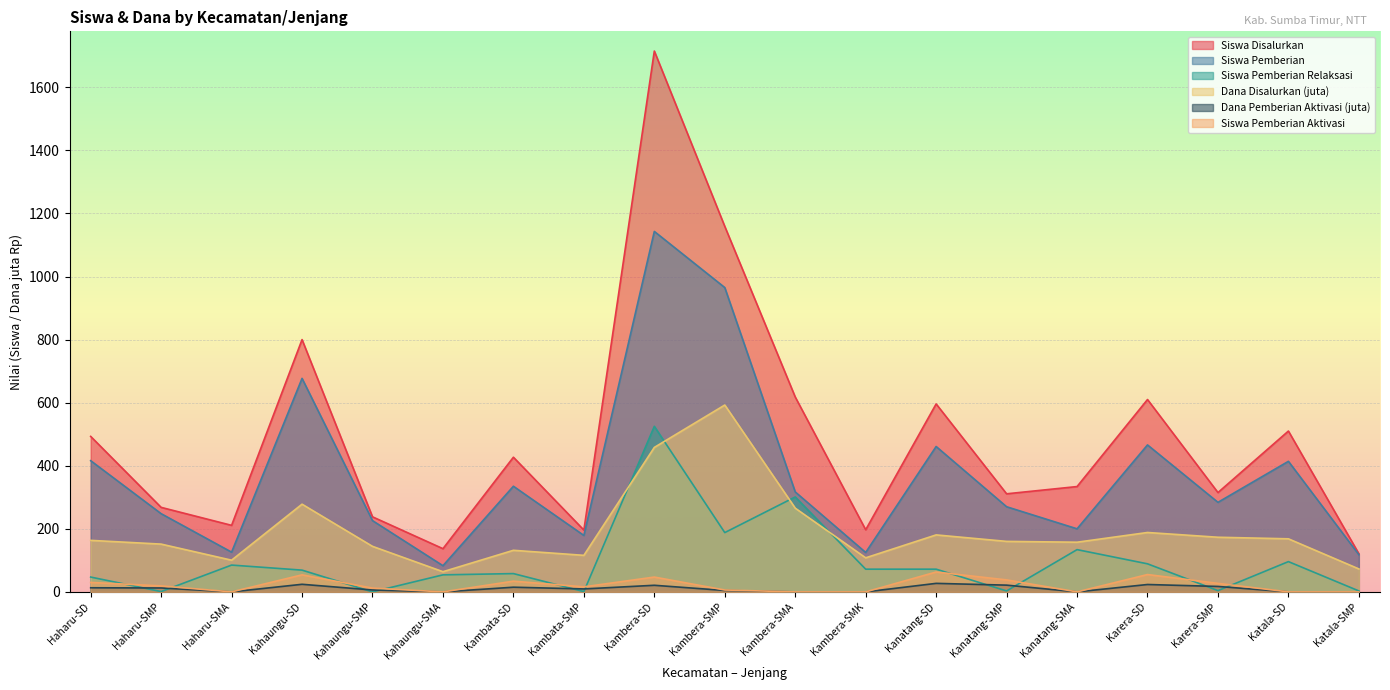

What is the average value of the Dana Disalurkan (juta) series?

193.4